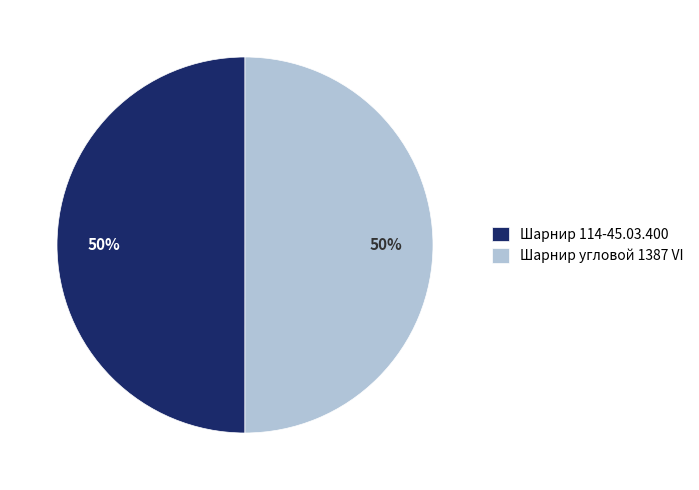

How many segments does this pie chart have?

2